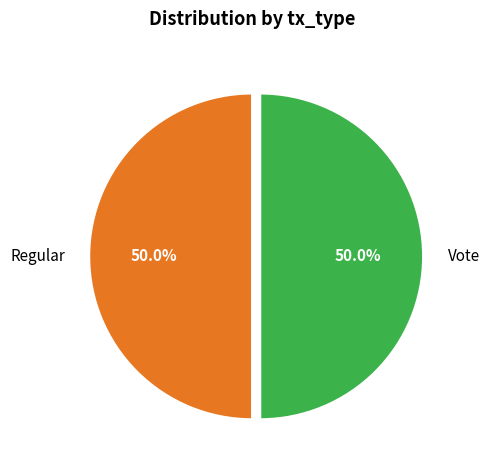

Approximately how many times larger is the value at Vote compared to Regular?

1.0